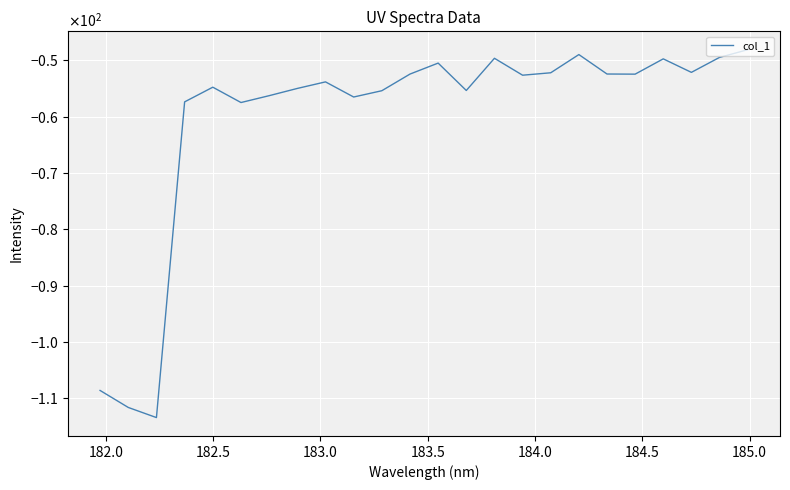

Is this an area chart (filled region under the line)?

No